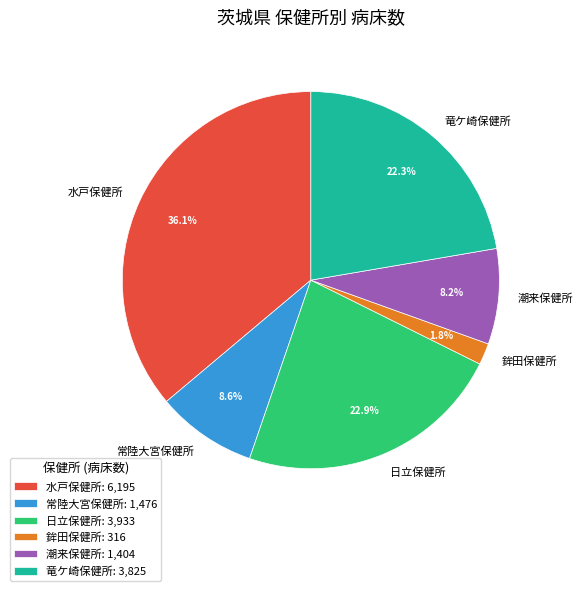

Which category has the biggest portion of the pie?

水戸保健所